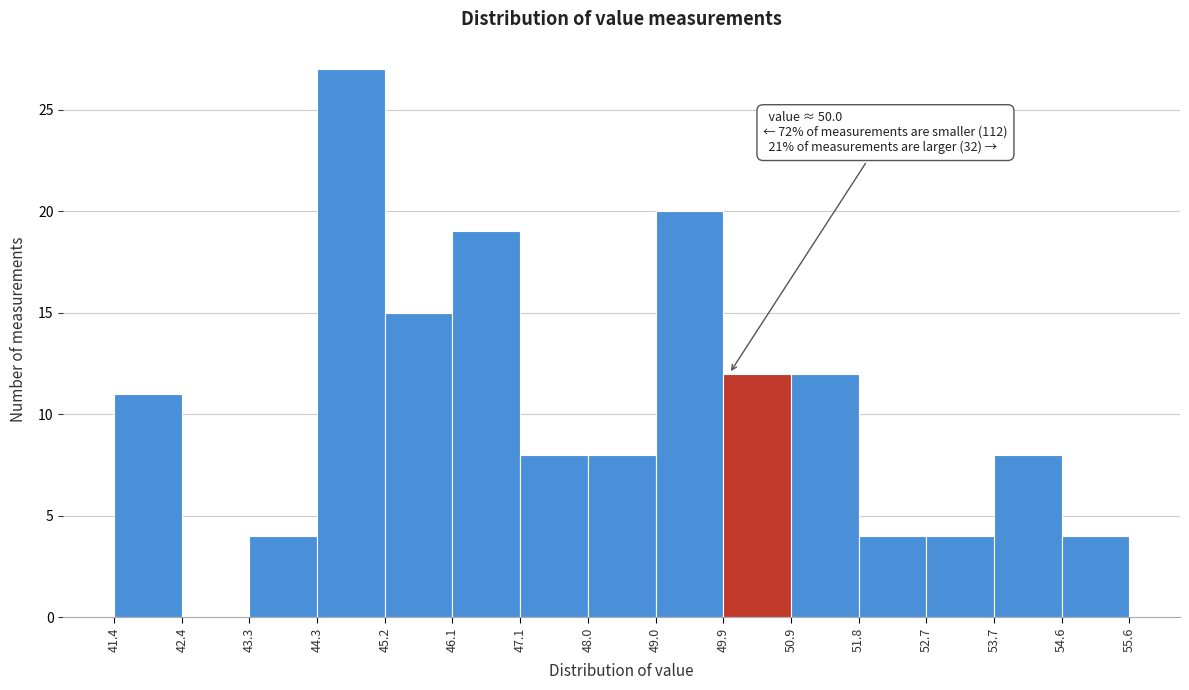

Which range on the x-axis has the tallest bar?

44.3 to 45.2